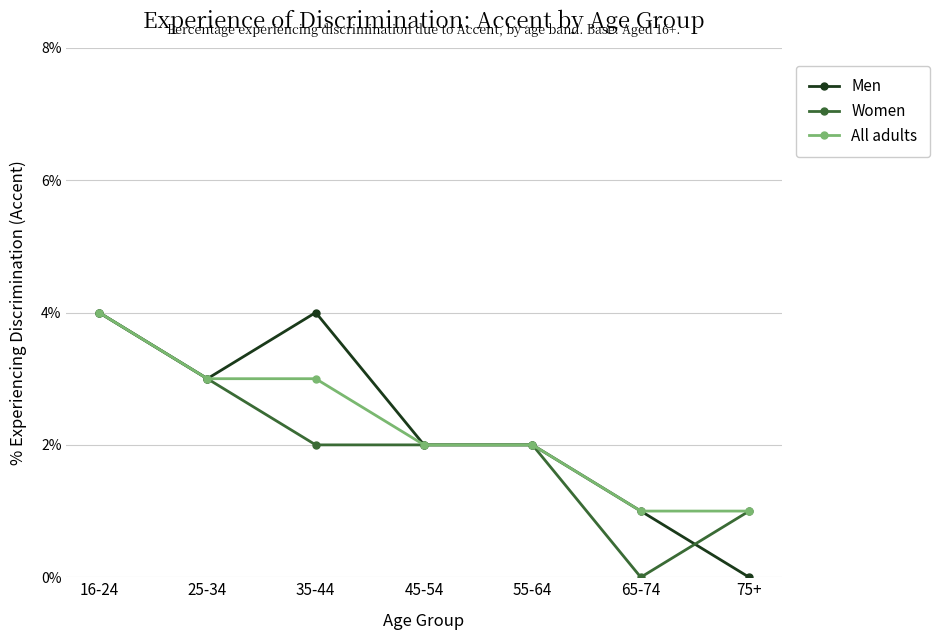

What is the maximum value shown in the chart?

4